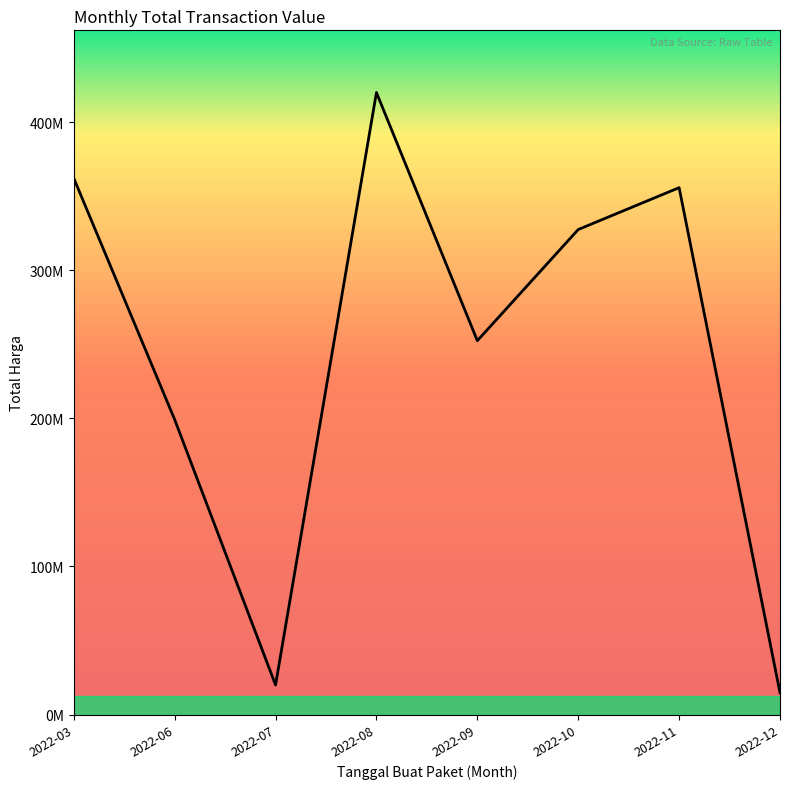

Which category has the highest value across all series?

2022-08